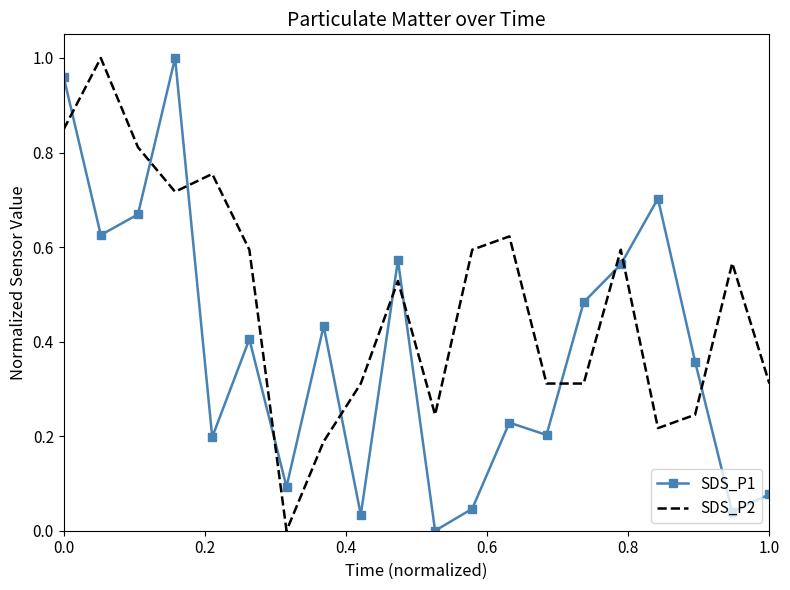

How many times do SDS_P2 and SDS_P1 cross each other?

11